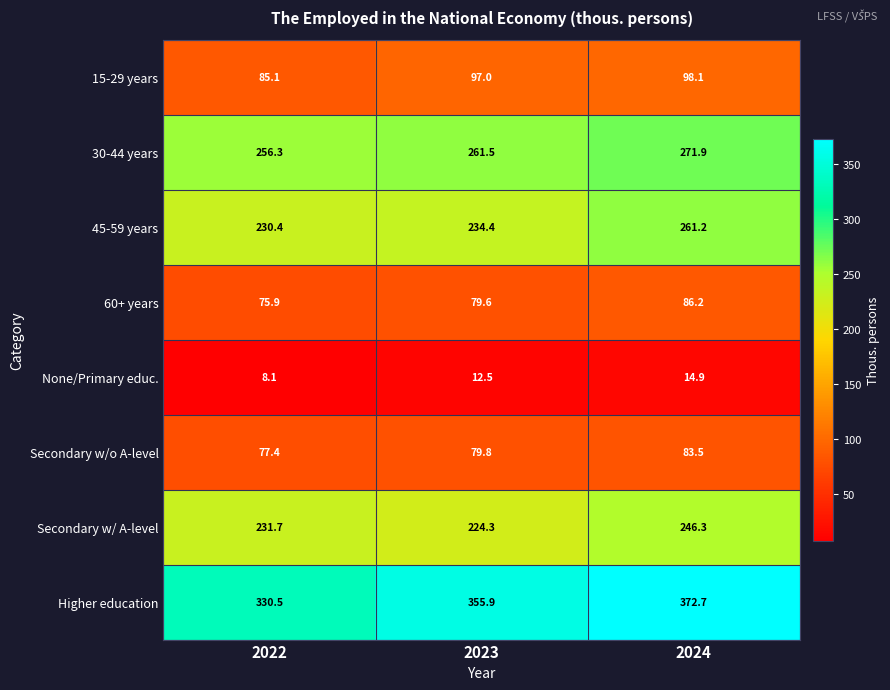

How many data points does each series have?

3